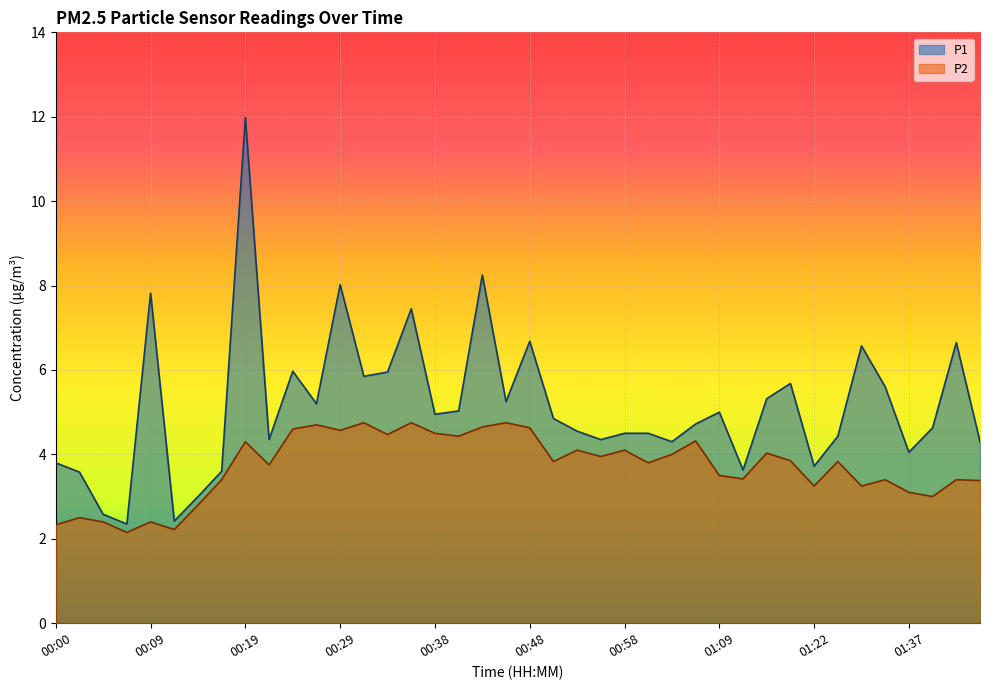

At which category is the sum across all series the highest?

00:19